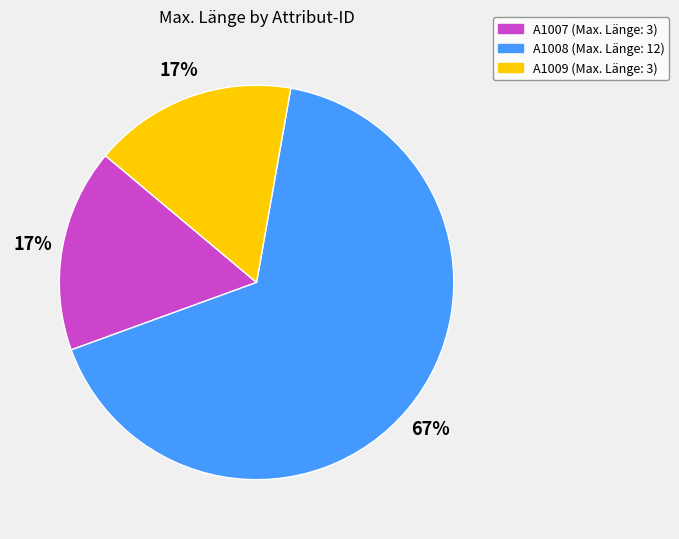

To the nearest percent, what percentage of the pie is A1009?

17%